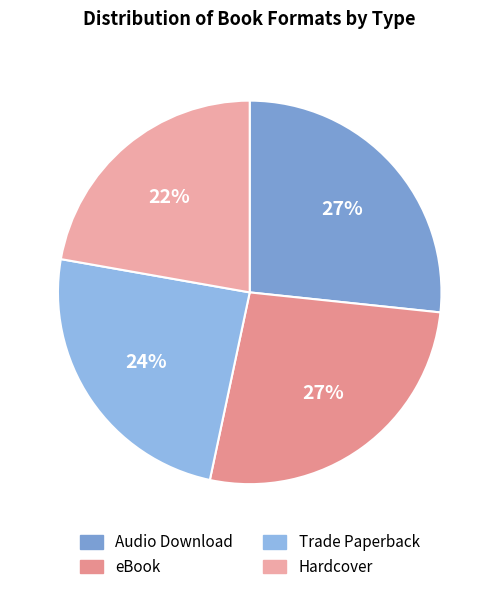

How many slices are in this pie chart?

4